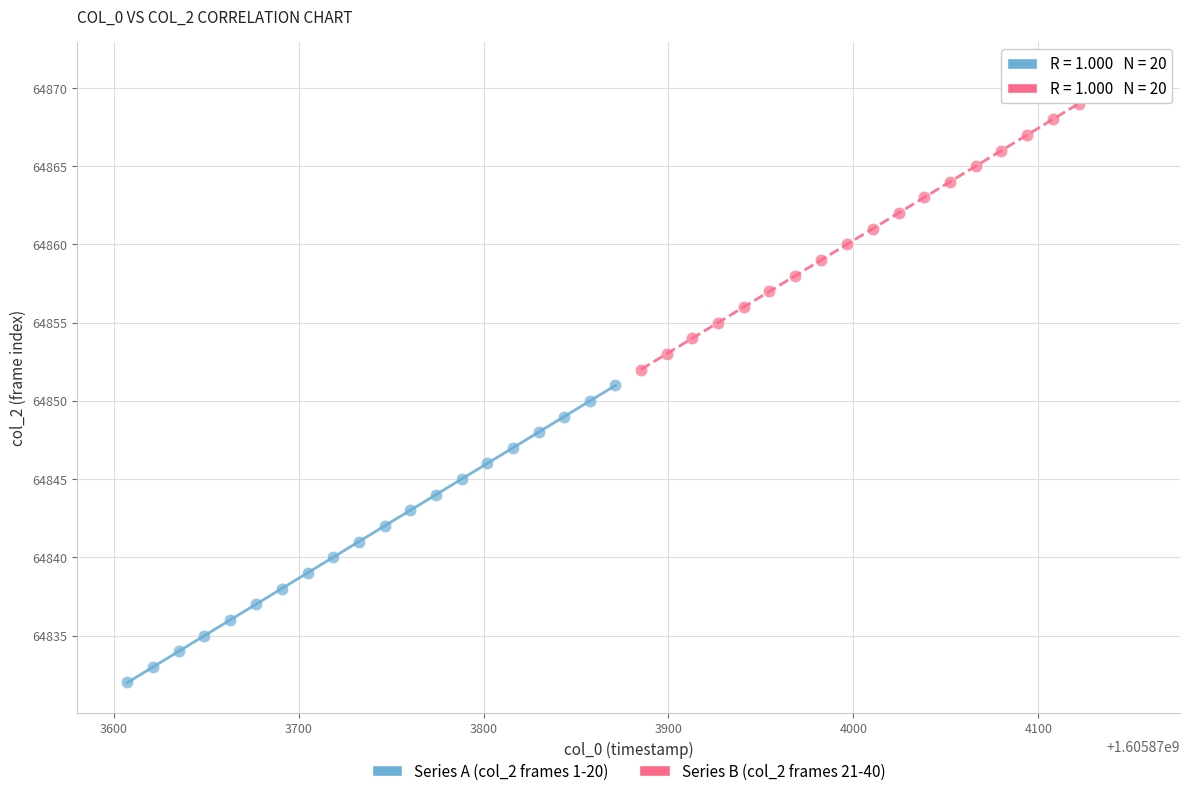

Which series contains the lowest Y value?

Series A (col_2 frames 1-20)